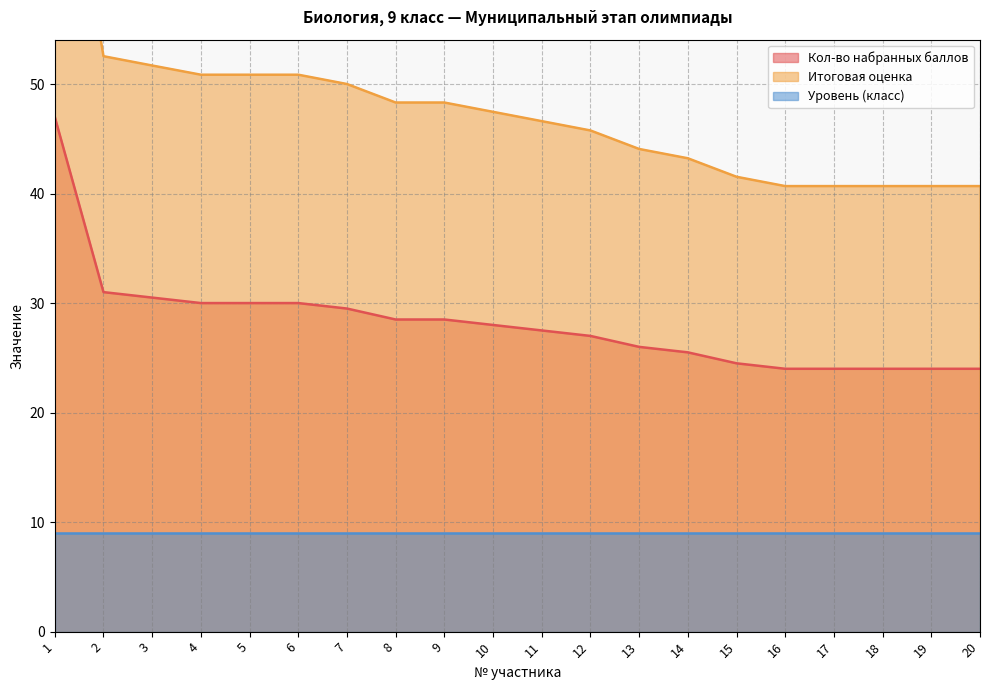

Rank the categories by Кол-во набранных баллов value from lowest to highest.

16, 17, 18, 19, 20, 15, 14, 13, 12, 11, 10, 8, 9, 7, 4, 5, 6, 3, 2, 1